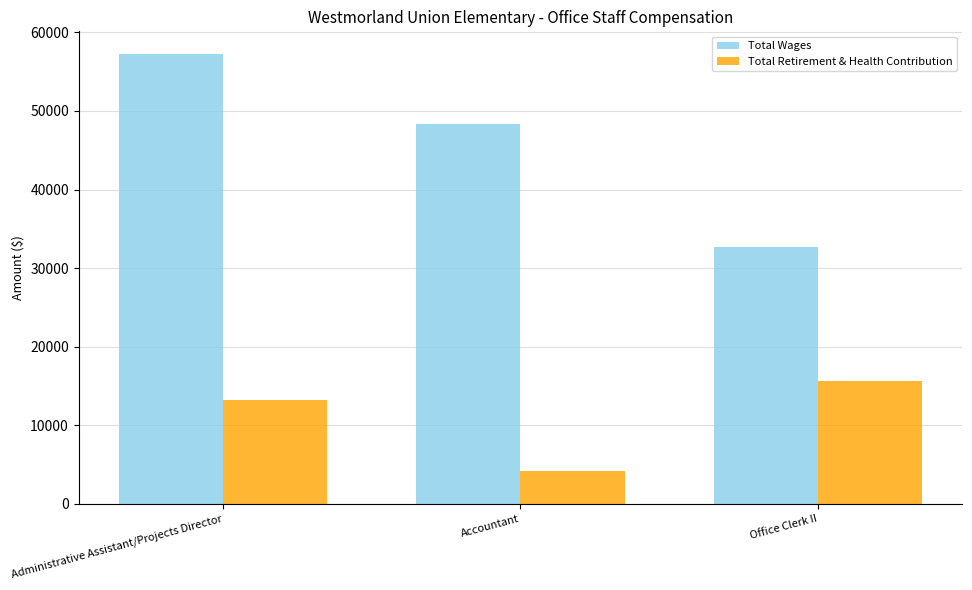

Which series has the widest spread of values?

Total Wages